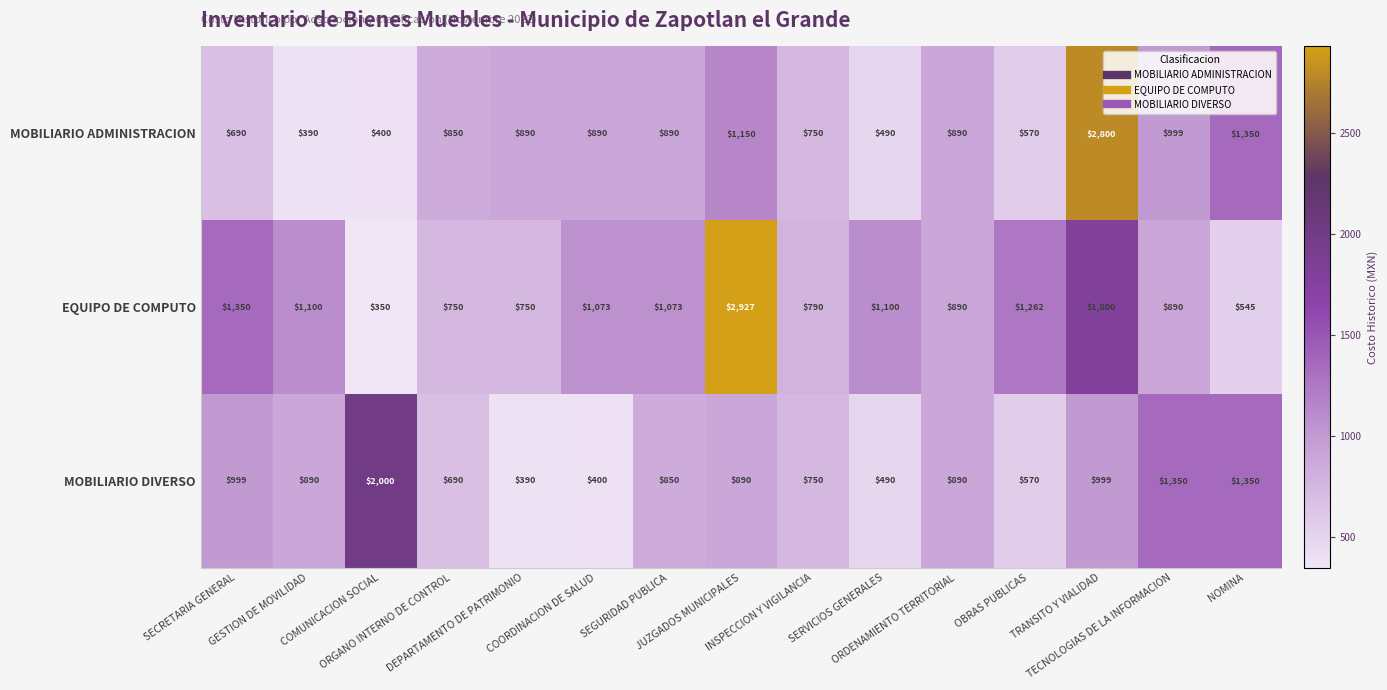

List the series in order of their peak value, highest first.

EQUIPO DE COMPUTO, MOBILIARIO ADMINISTRACION, MOBILIARIO DIVERSO